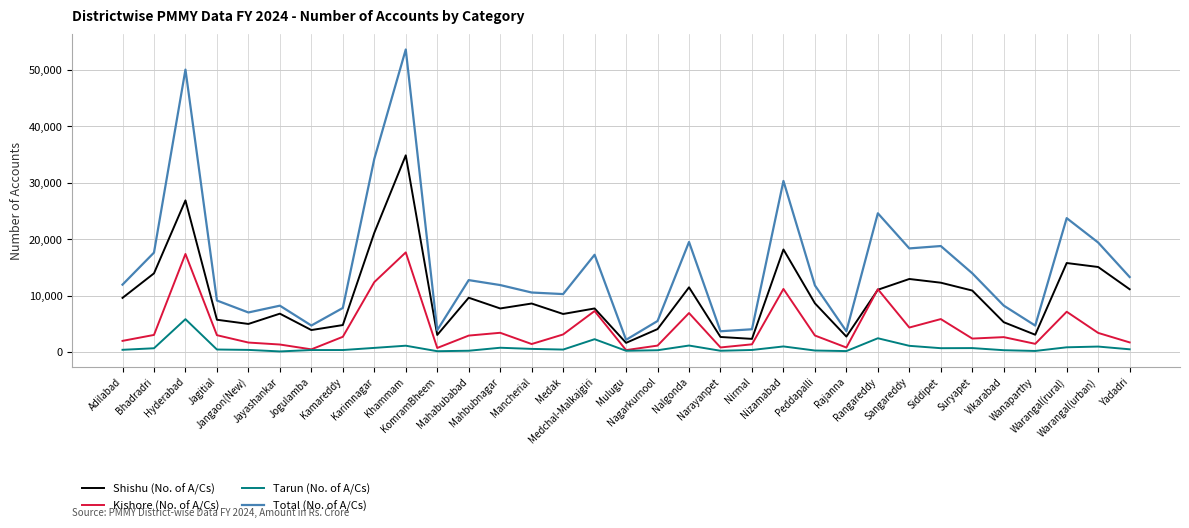

What is the greatest value displayed?

53618